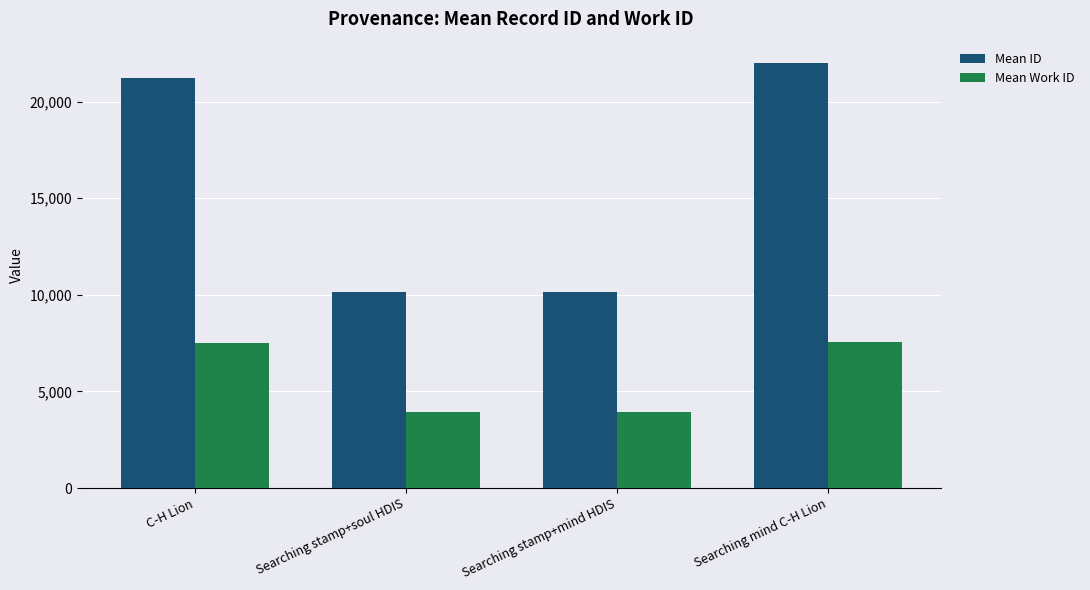

Read the Mean Work ID value at Searching stamp+mind HDIS.

3916.0